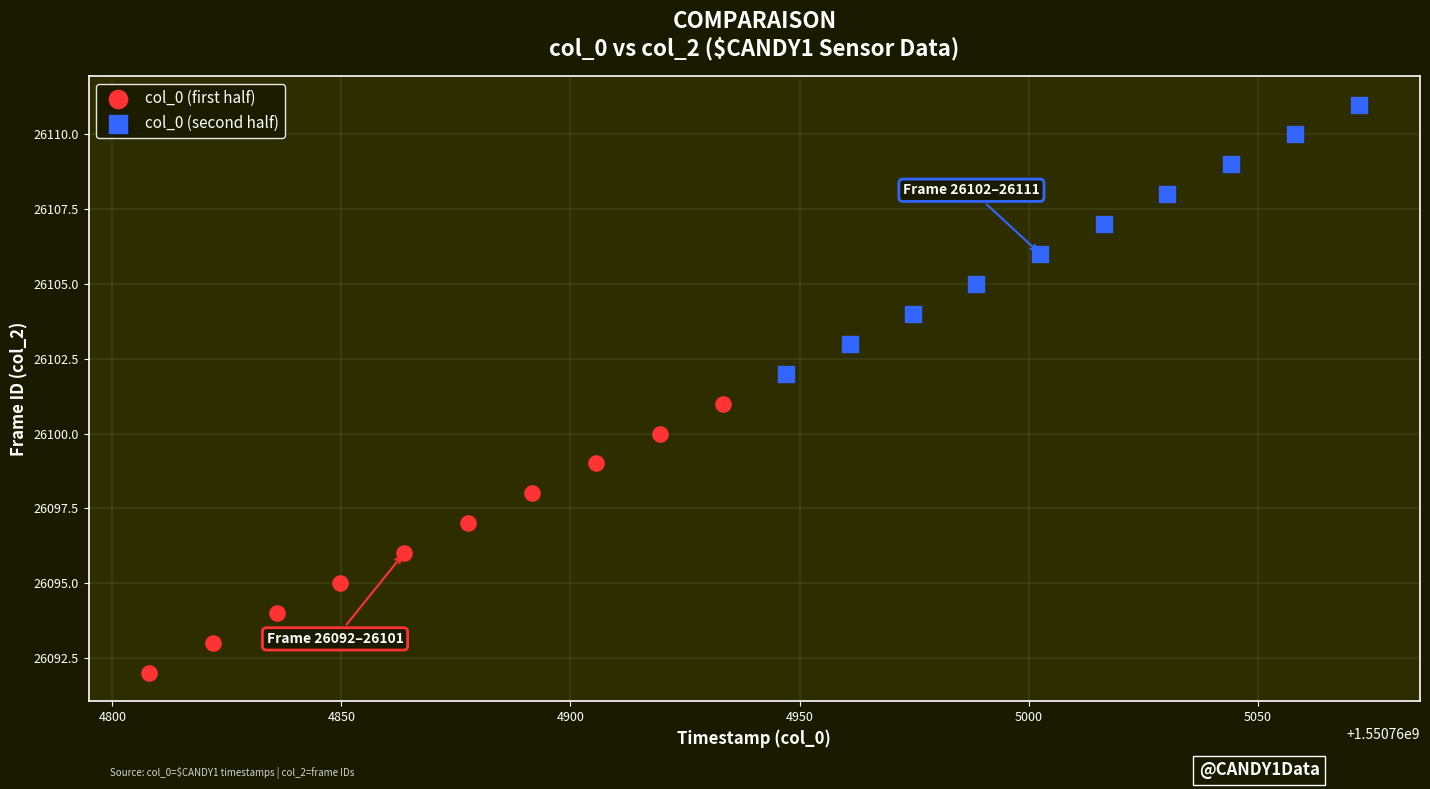

Which series contains the lowest Y value?

col_0 (first half)